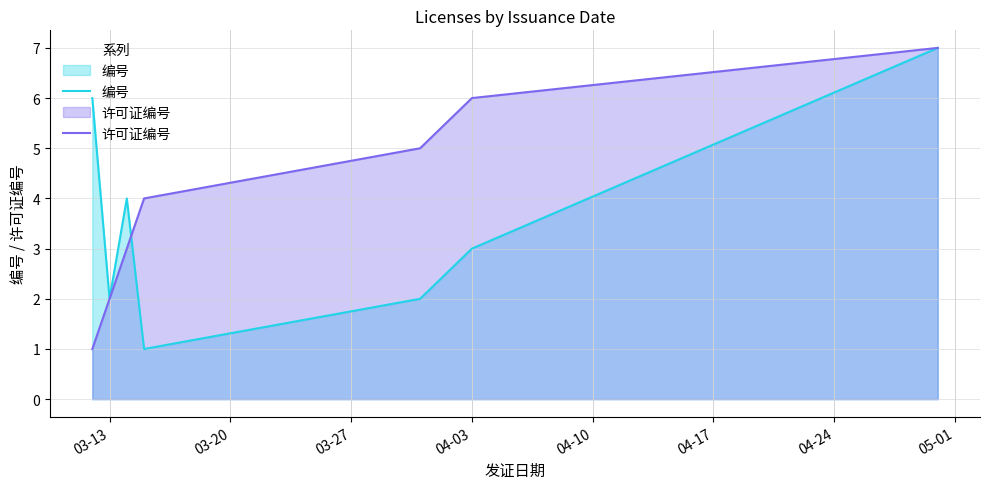

How many 许可证编号 values are between 2 and 6?

5